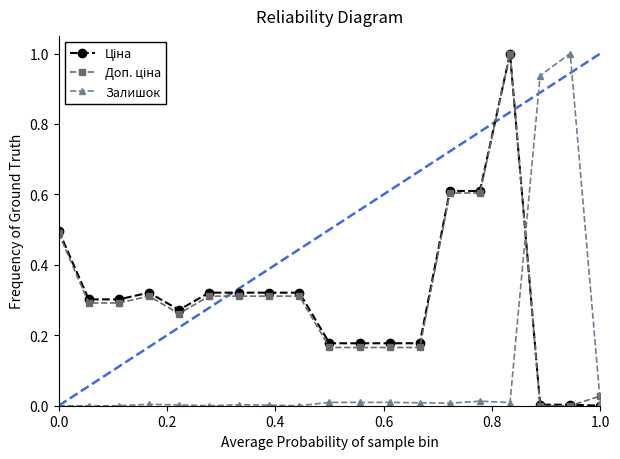

How many distinct data groups are displayed?

3